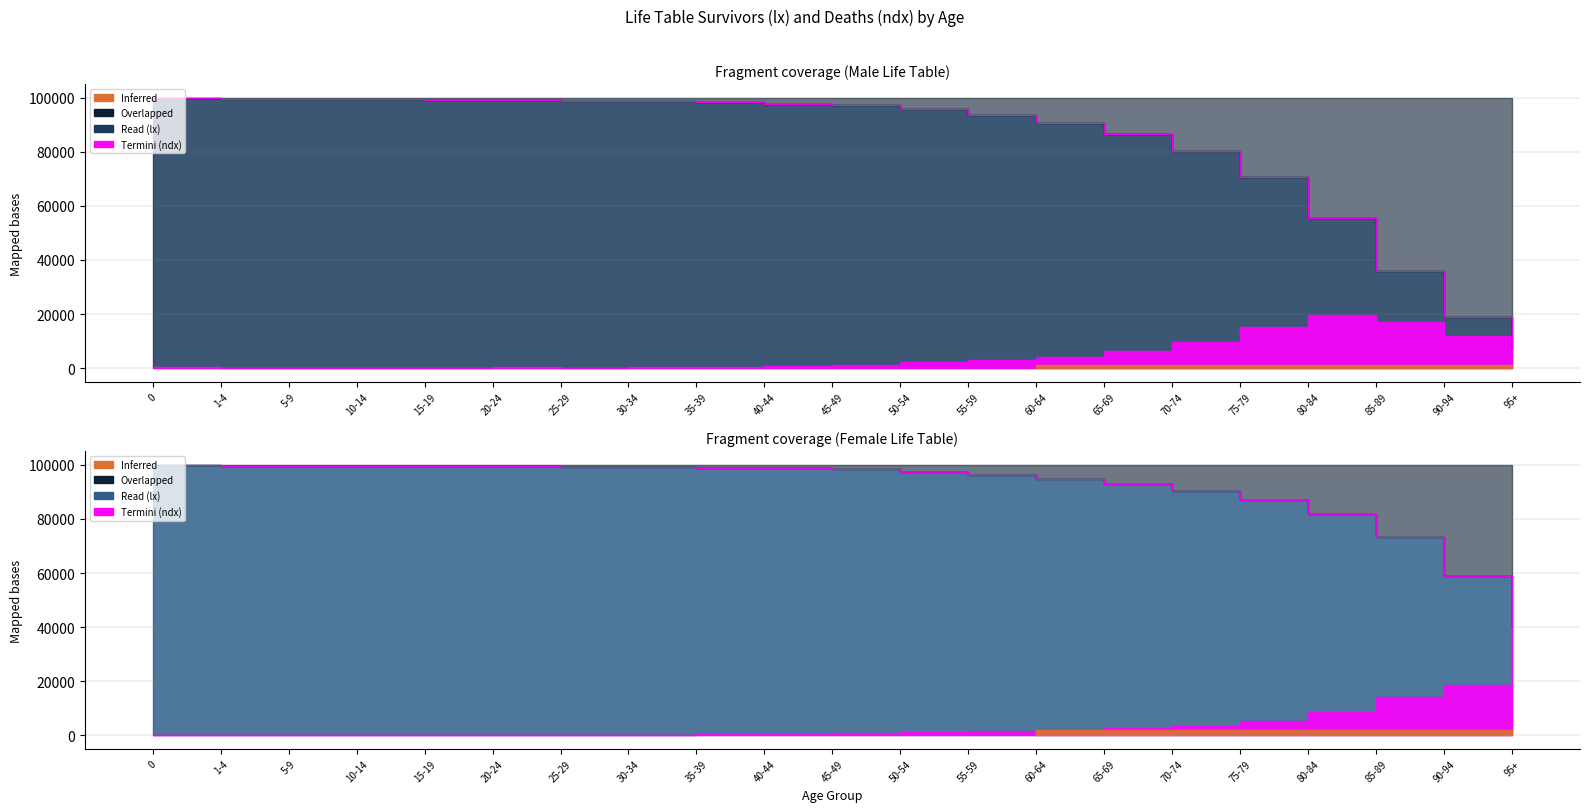

What is the value of the Female lx point at the 3rd from the left?

99650